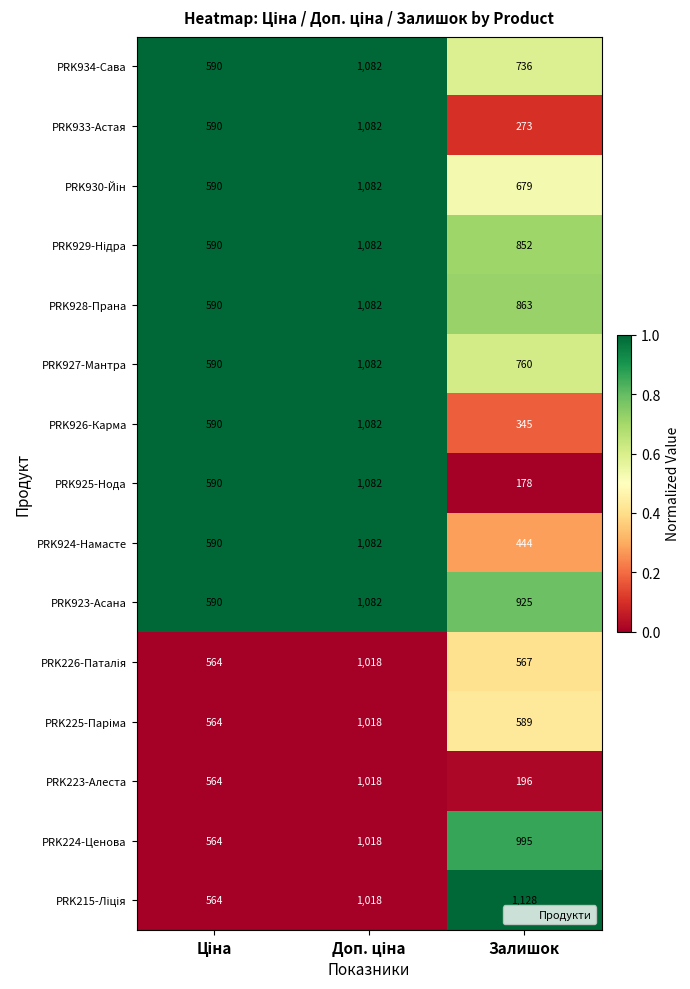

What is the maximum value shown in the chart?

1128